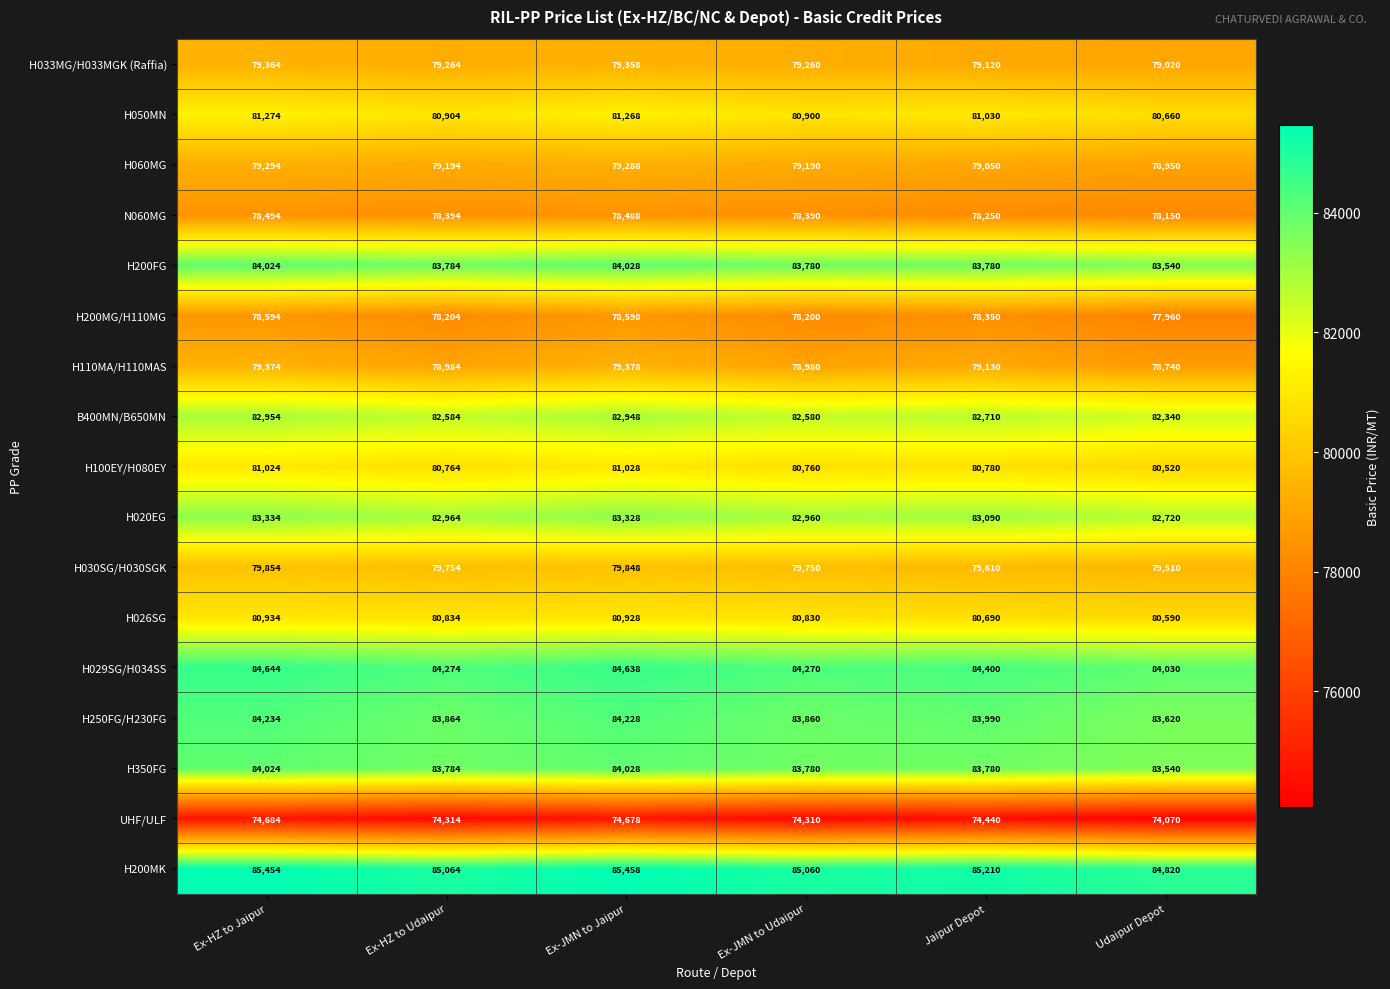

The H050MN series shows 81274 at Ex-HZ to Jaipur. True or false?

True